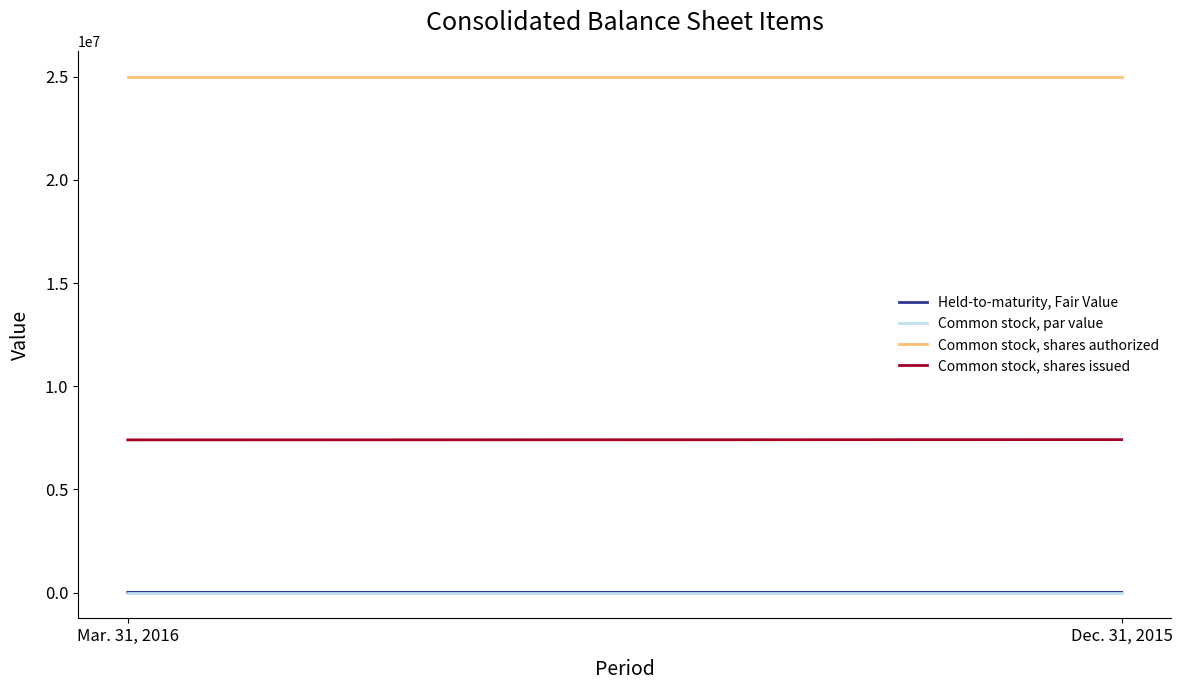

Is it true that Common stock, par value equals 3 at Dec. 31, 2015?

False